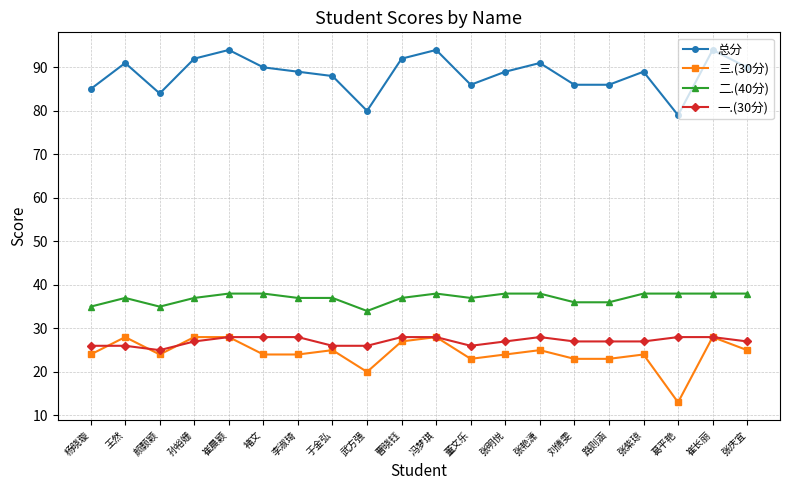

What is the average value of the 总分 series?

88